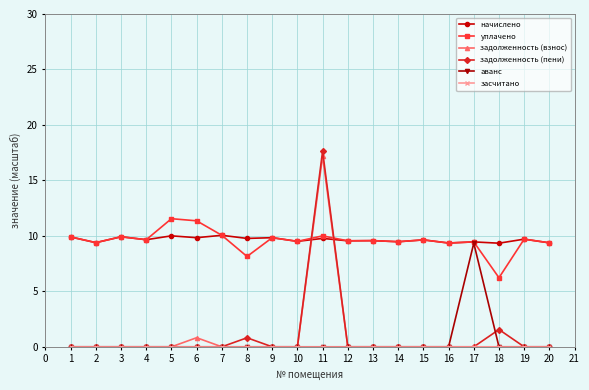

At which label is задолженность (пени) closest to 8?

18